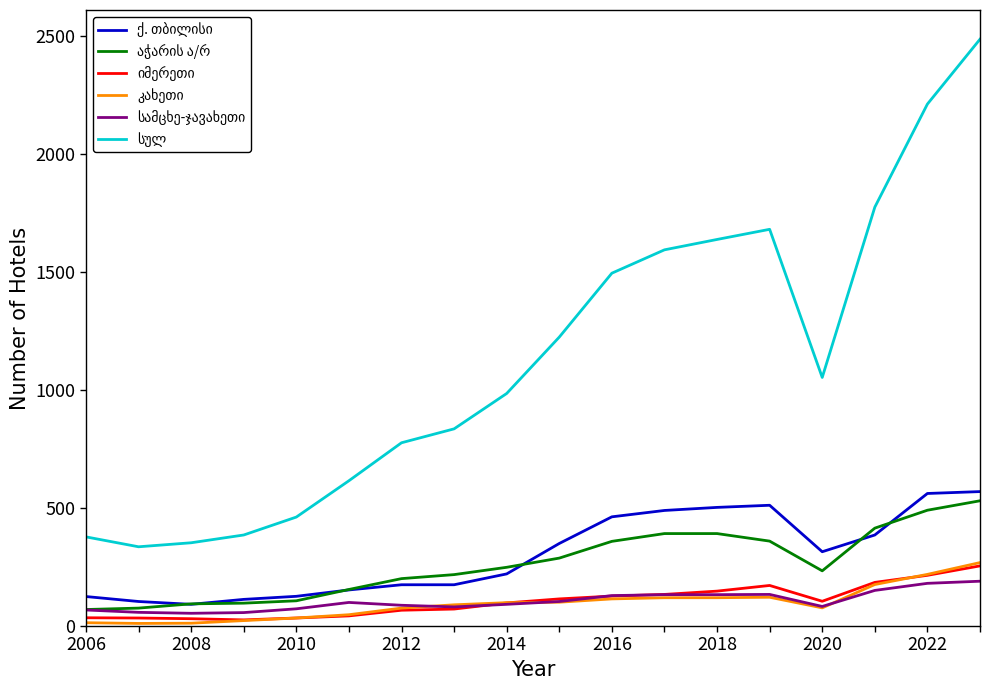

Reading left to right, transcribe all the data shown in this chart.

ქ. თბილისი: 125	104	92	113	126	153	175	175	221	350	463	490	503	512	315	386	562	570
აჭარის ა/რ: 70	76	94	97	107	155	201	218	249	288	359	392	392	360	234	415	491	531
იმერეთი: 35	34	31	26	34	43	67	72	98	115	127	134	148	172	105	185	215	255
კახეთი: 14	11	12	23	34	48	76	90	99	101	115	120	120	122	77	176	219	269
სამცხე-ჯავახეთი: 68	58	54	57	73	100	88	81	92	104	129	133	133	134	83	151	181	190
სულ: 378	336	353	386	462	616	777	836	986	1225	1496	1595	1639	1682	1054	1776	2213	2488